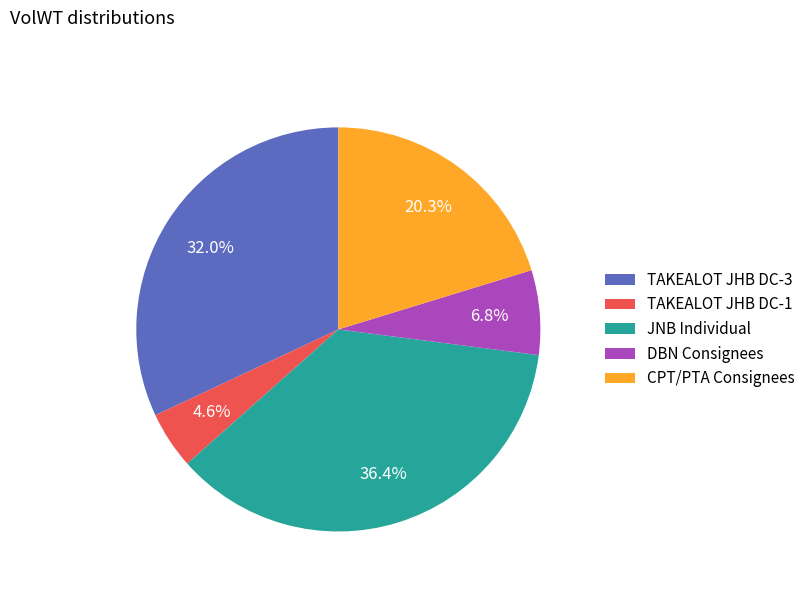

Which slice is the smallest?

TAKEALOT JHB DC-1